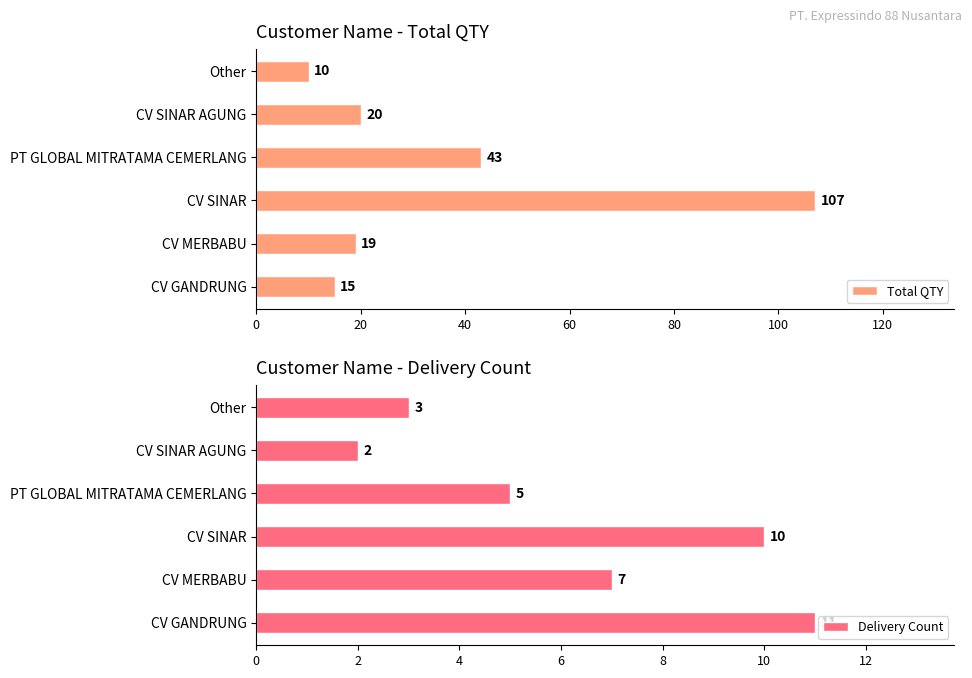

What is the approximate value of Total QTY at CV MERBABU, to the nearest 10?

20